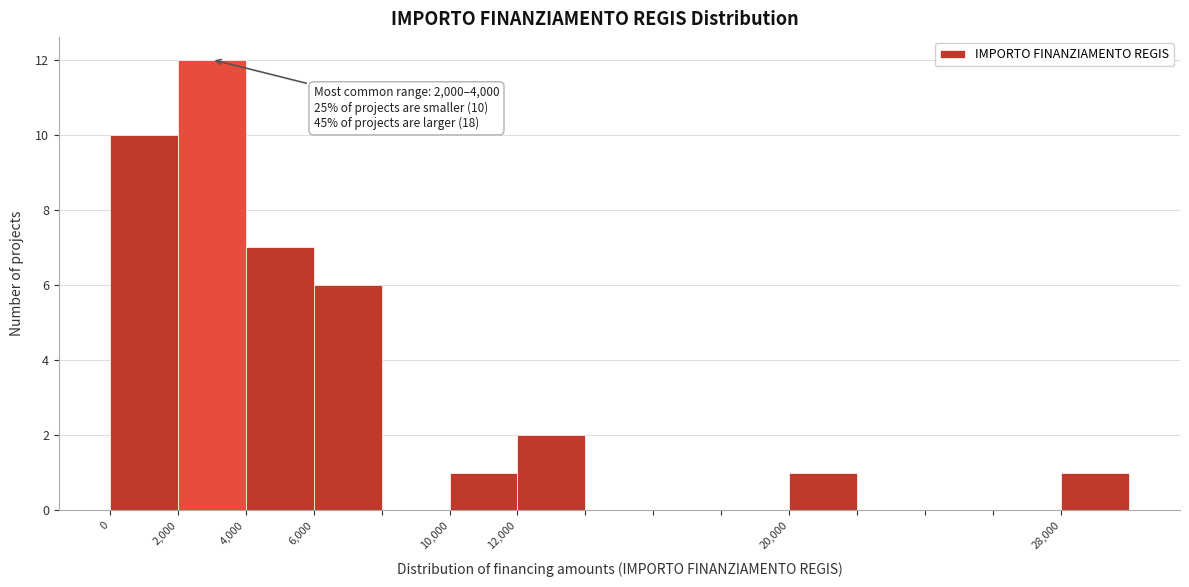

Which range on the x-axis has the tallest bar?

2000 to 4000